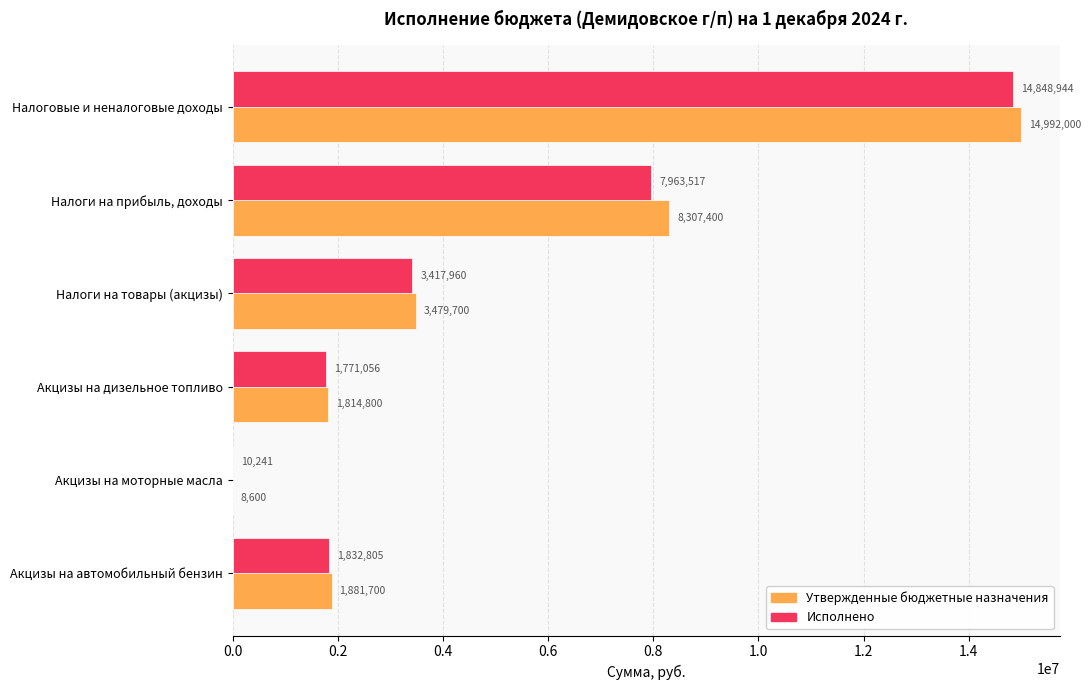

What is the sum of all Утвержденные бюджетные назначения values?

30484200.0